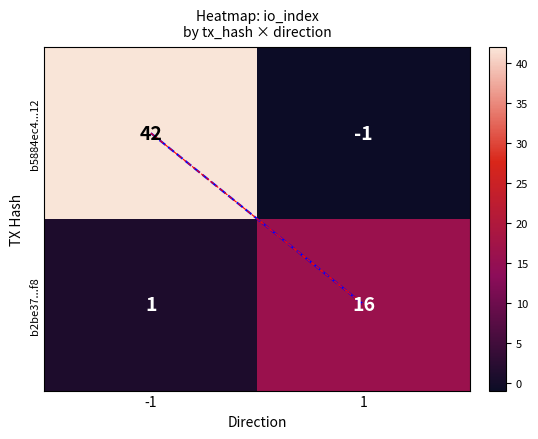

Which series changed the most between -1 and 1?

b5884ec4...12